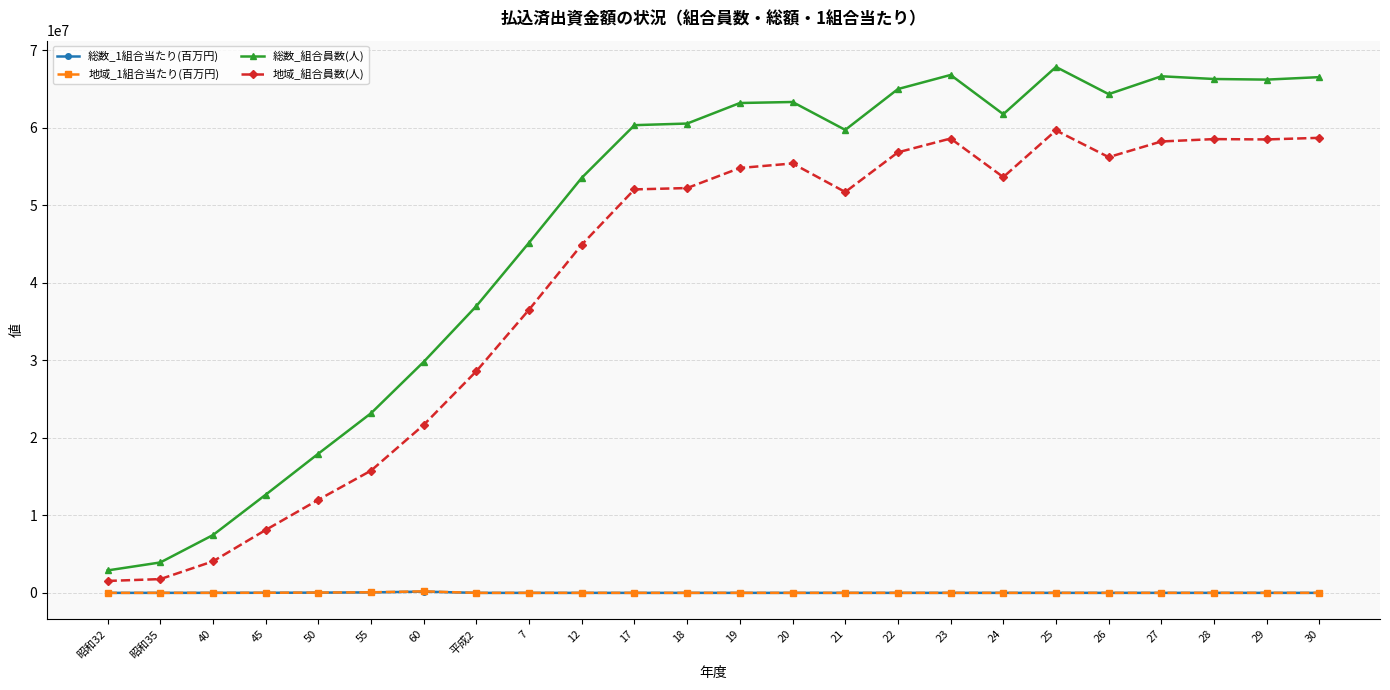

The 総数_1組合当たり(百万円) series shows 63938 at 55. True or false?

True